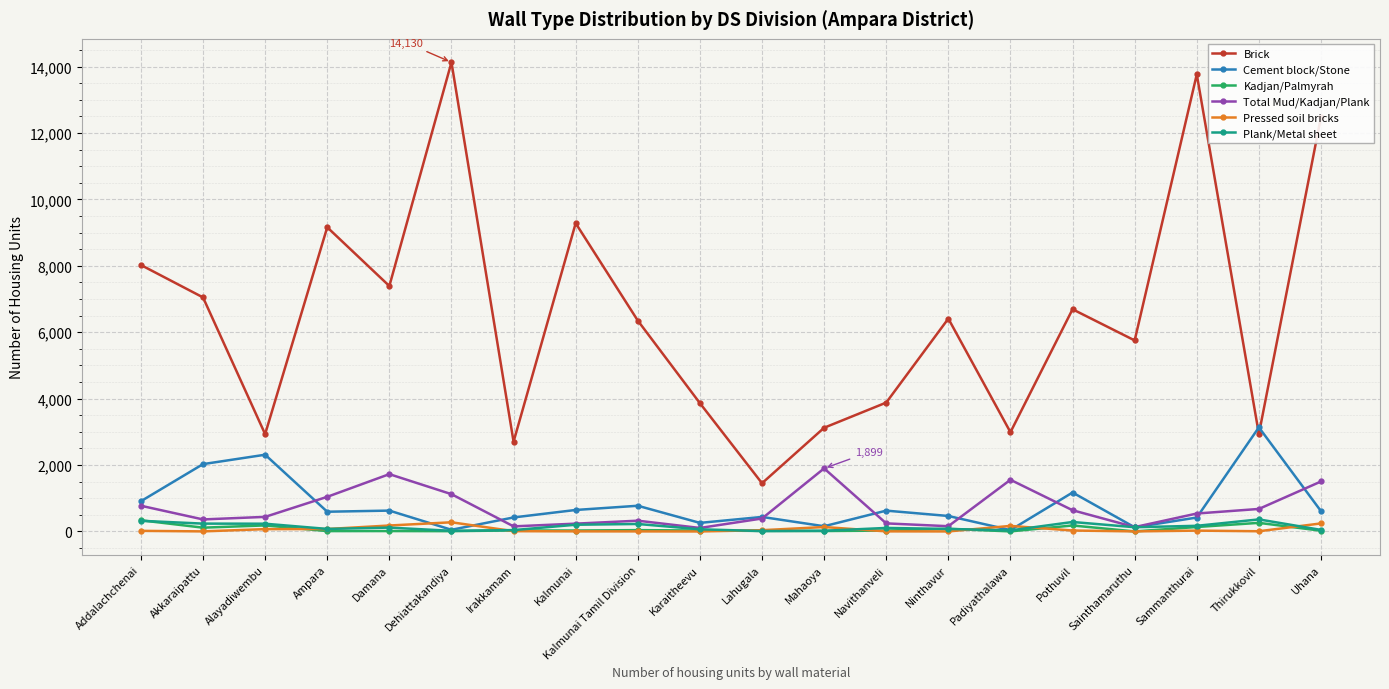

The value of Cement block/Stone at Karaitheevu is 258. True or false?

True